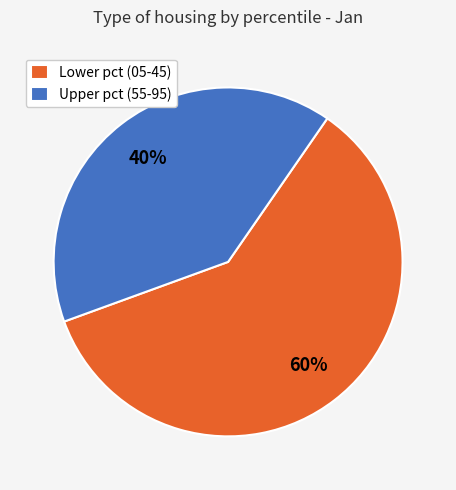

To the nearest percent, what percentage of the pie is Lower pct (05-45)?

60%